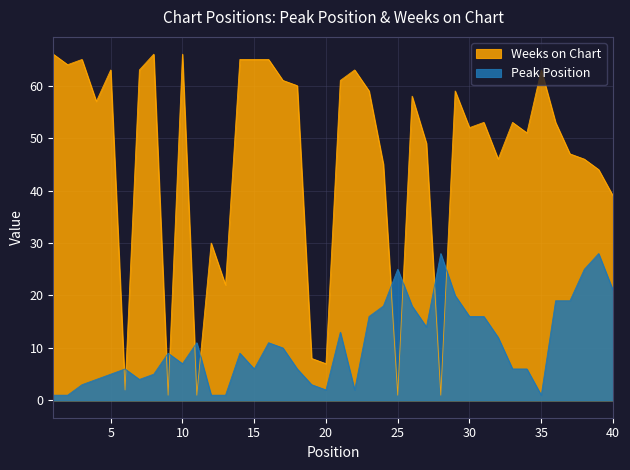

Where do Weeks on Chart and Peak Position first cross each other?

5 and 6